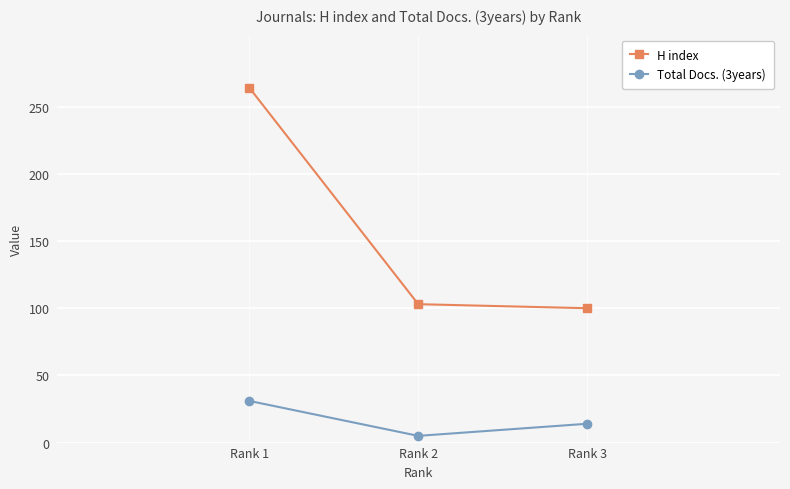

Reading right to left, list all the values displayed in this chart.

H index: Rank 3=100	Rank 2=103	Rank 1=264
Total Docs. (3years): Rank 3=14	Rank 2=5	Rank 1=31